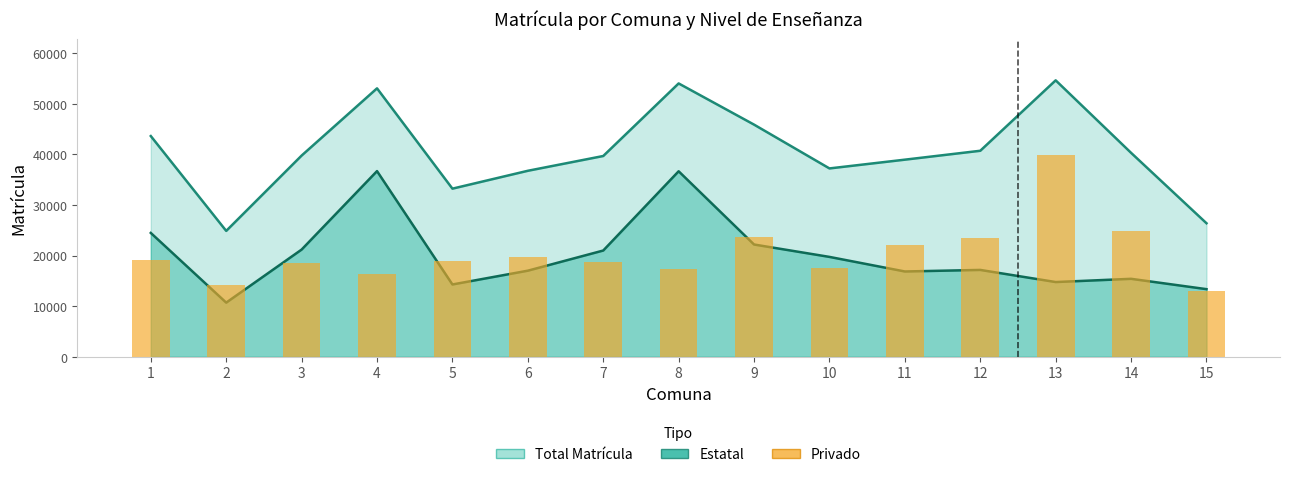

Rank the categories by Estatal value from highest to lowest.

4, 8, 1, 9, 3, 7, 10, 12, 6, 11, 14, 13, 5, 15, 2